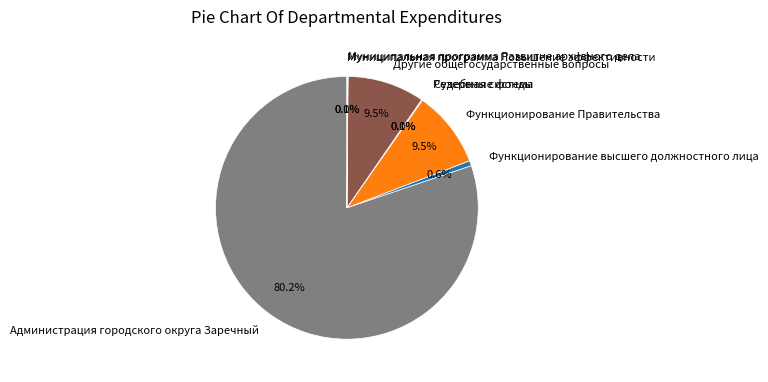

The Функционирование высшего должностного лица slice represents 11% of the pie. True or false?

False